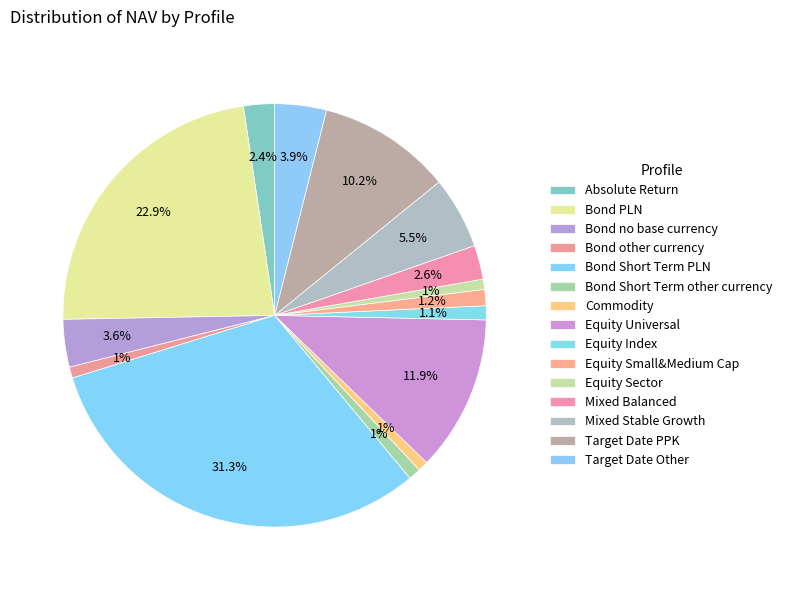

How many slices are in this pie chart?

15